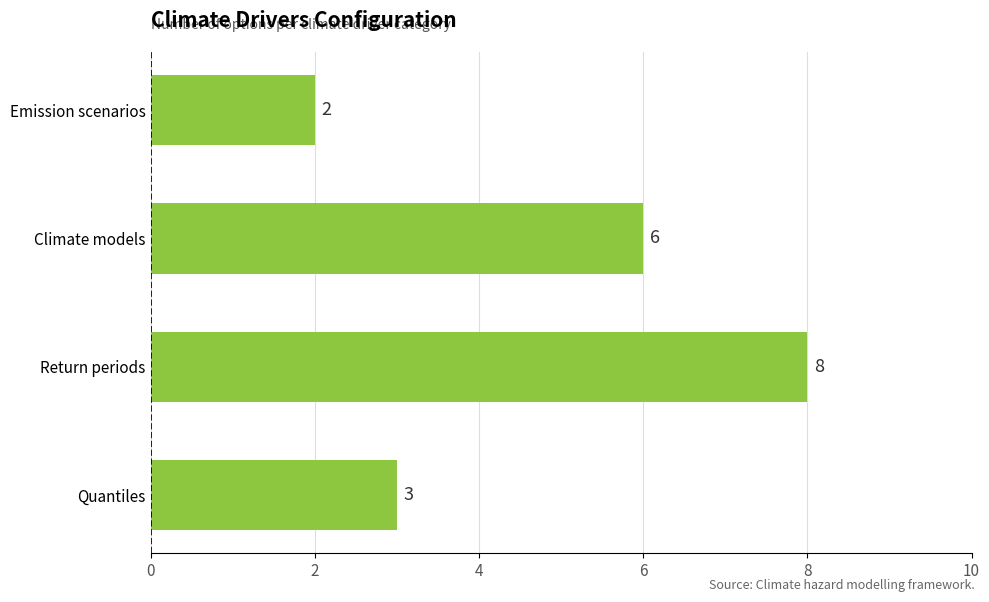

What is the sum of all values?

19